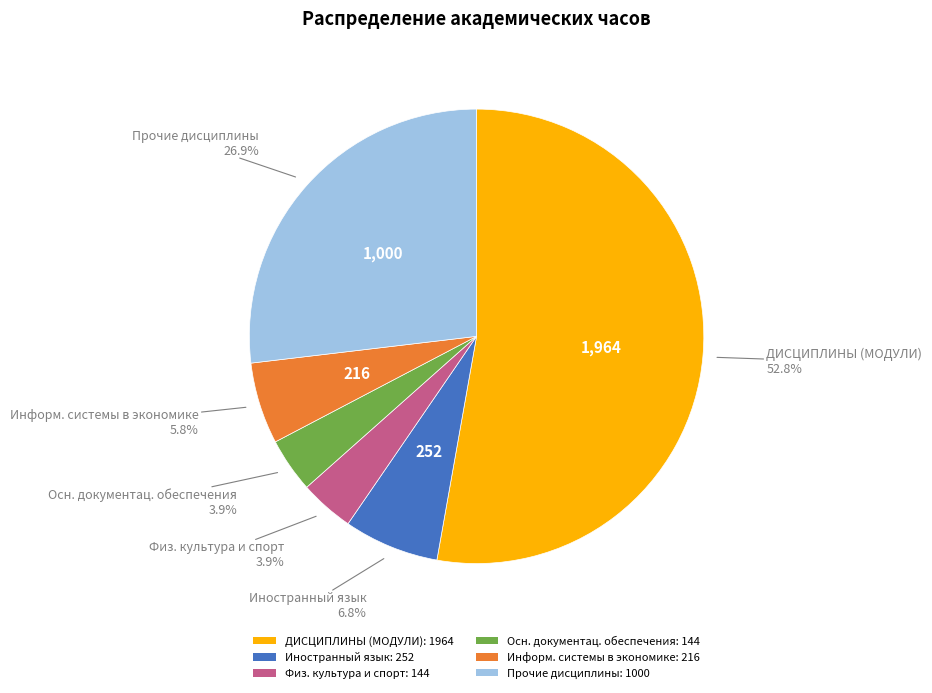

Does any single category account for the majority?

Yes